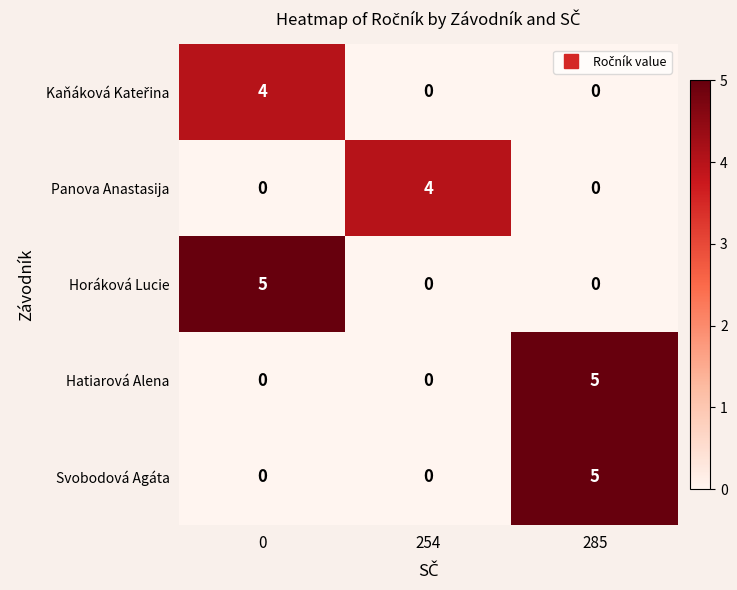

What is the sum of the Horáková Lucie values at 0 and 254?

5